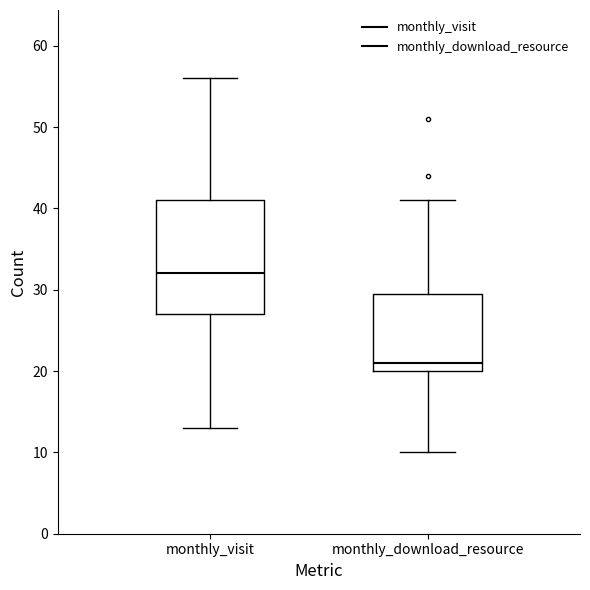

Reading left to right, transcribe this box plot: for each box, give where its median line is, the range the box spans, and where its two whiskers end, as read against the y-axis. The values are not printed on the chart, so give them approximately, as read against the axis.

monthly_visit: median 32, box 27 to 41, whiskers 13 to 56
monthly_download_resource: median 21, box 20 to 30, whiskers 10 to 41